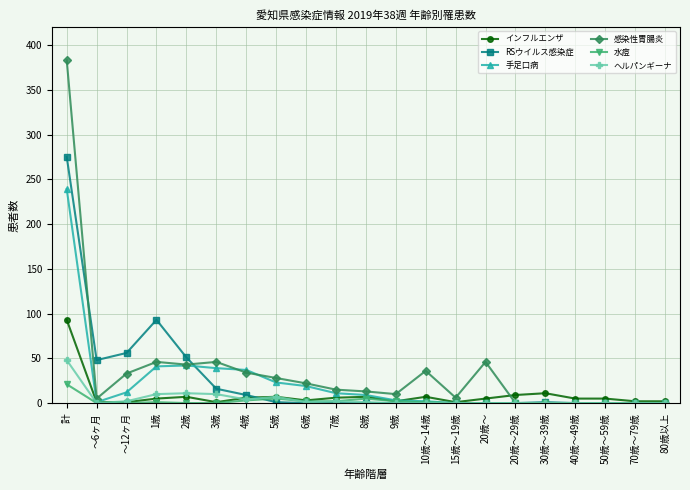

Where is the first local minimum for 手足口病?

～6ヶ月